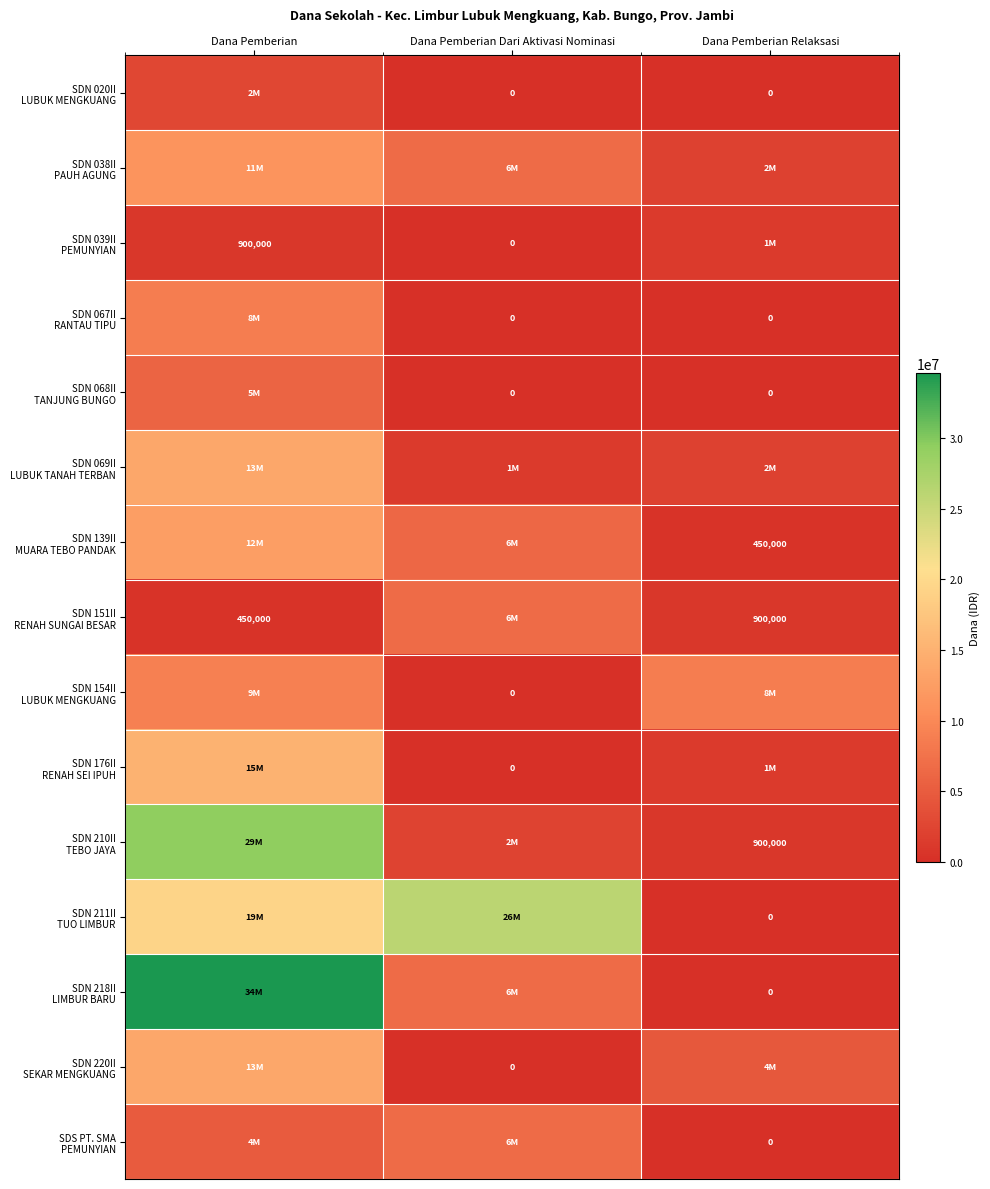

At which label does SDN 151II RENAH SUNGAI BESAR reach its peak?

Dana Pemberian Dari Aktivasi Nominasi